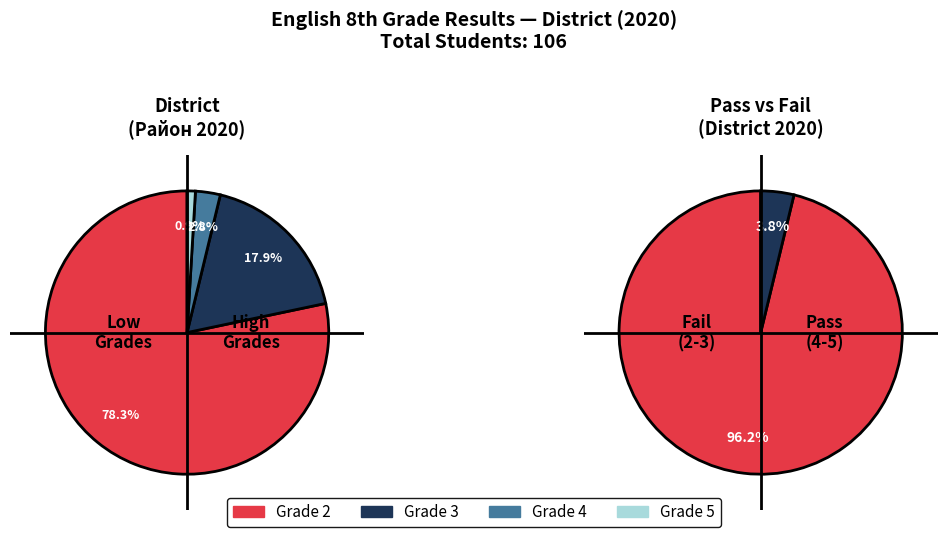

To the nearest percent, what portion does 4 represent?

3%